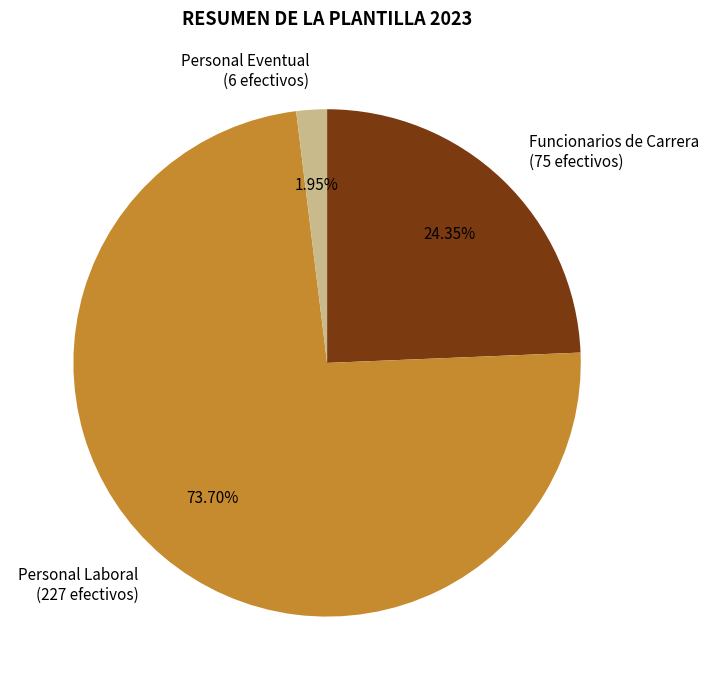

Which category has the biggest portion of the pie?

Personal Laboral